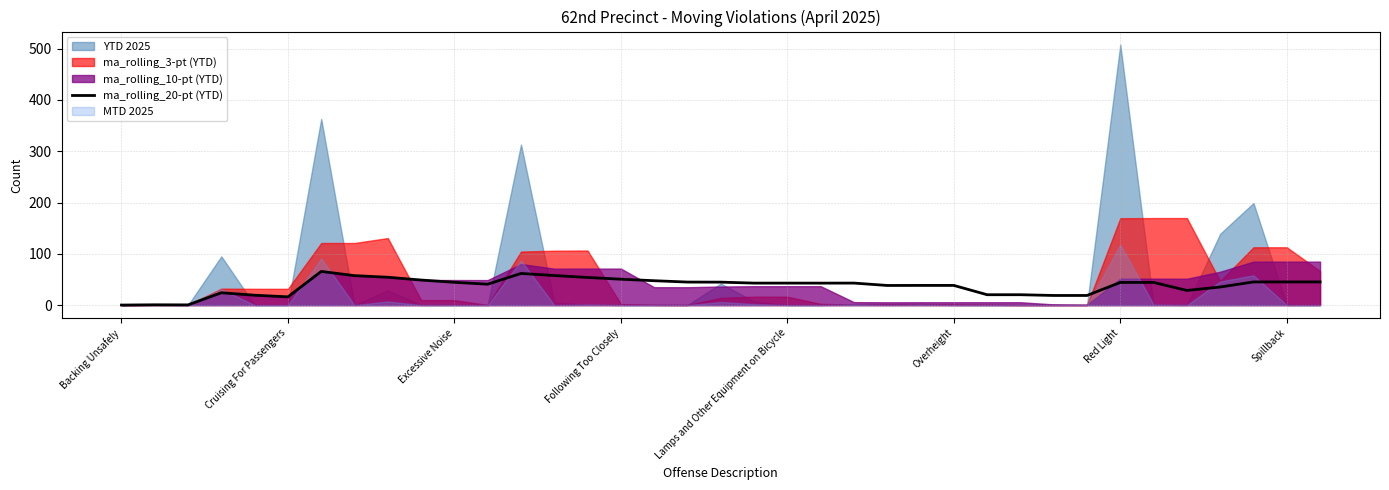

What is the highest value of the ma_rolling_20-pt (YTD) series?

65.6